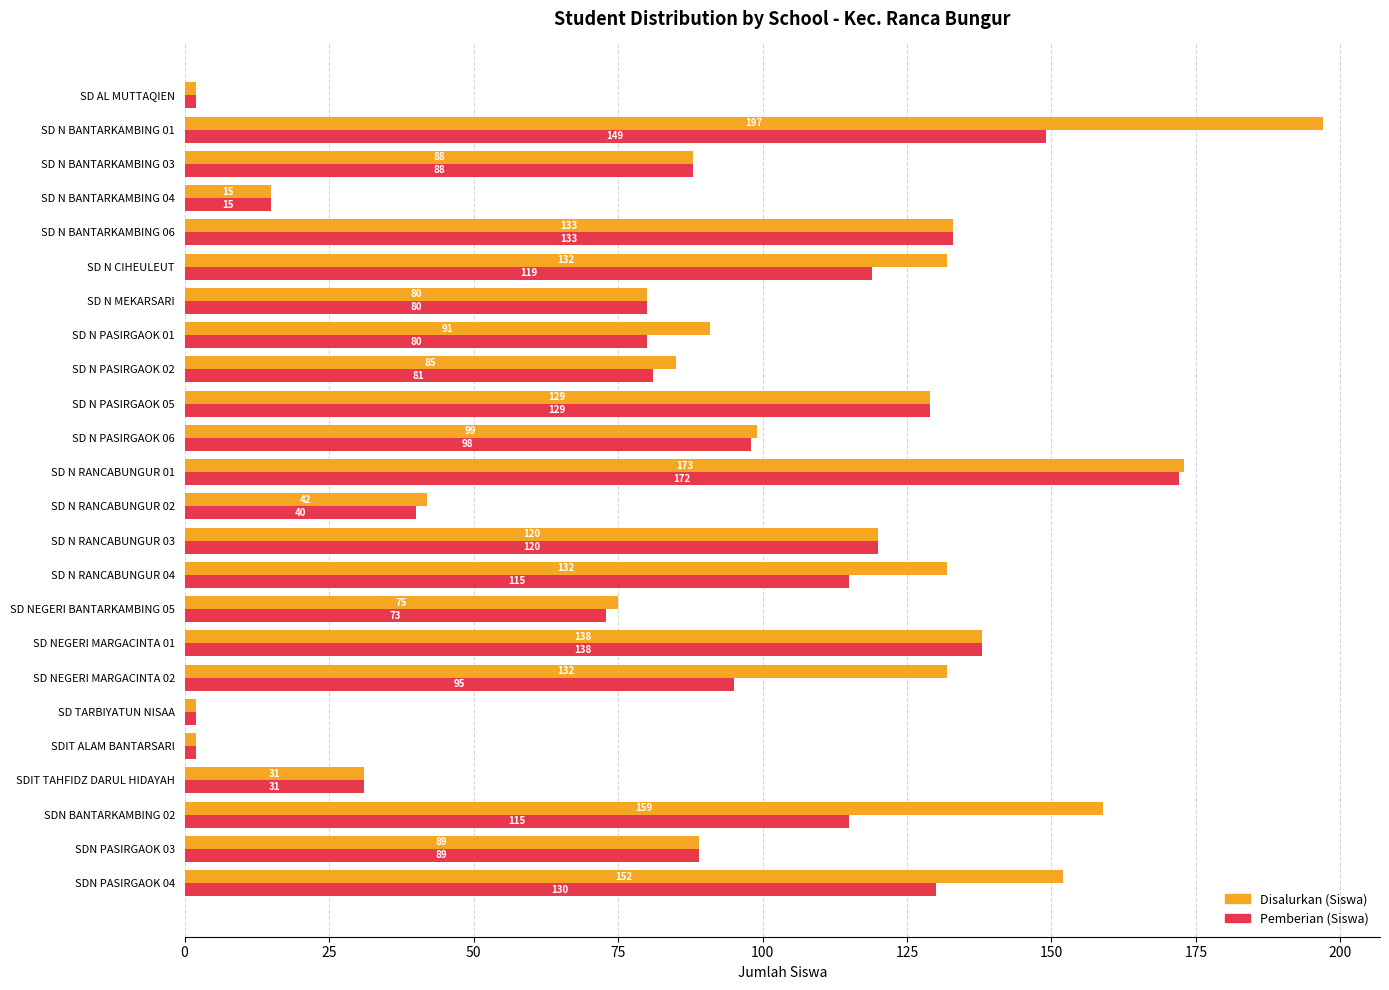

The value of Disalurkan (Siswa) at SD N MEKARSARI is 32. True or false?

False